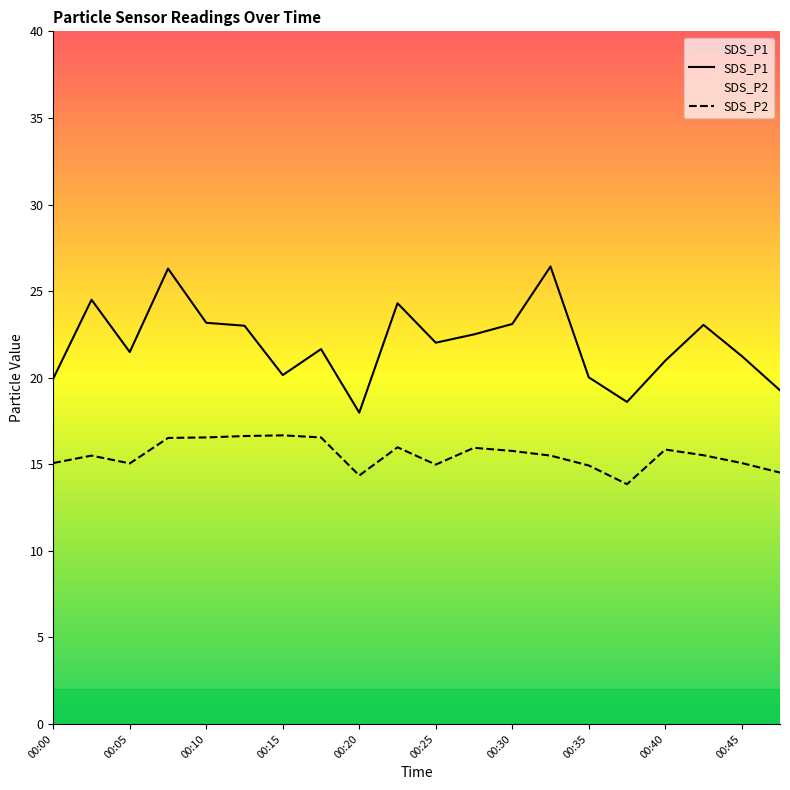

Is it true that SDS_P1 equals 18.0 at 00:20?

True